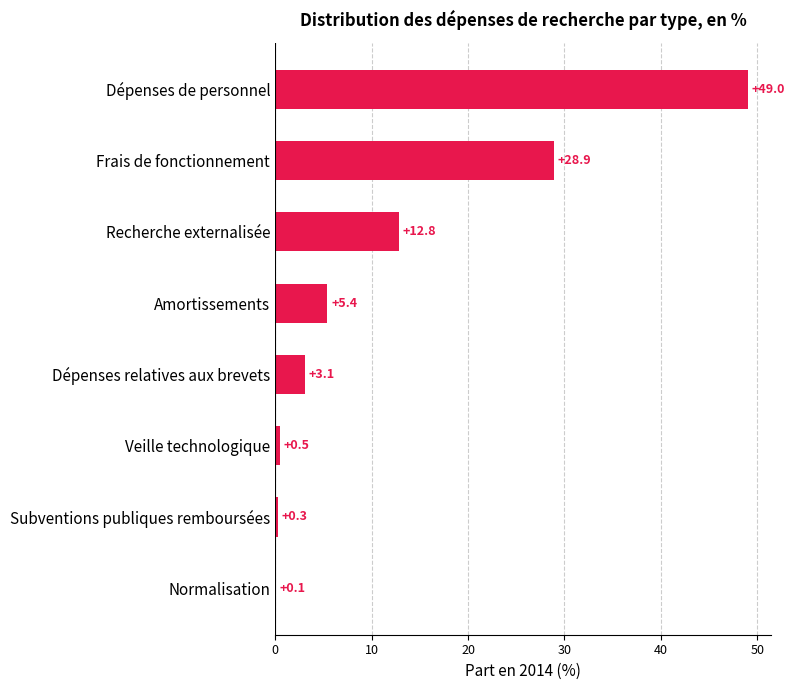

True or false: the data shows 0.1 at Normalisation.

True